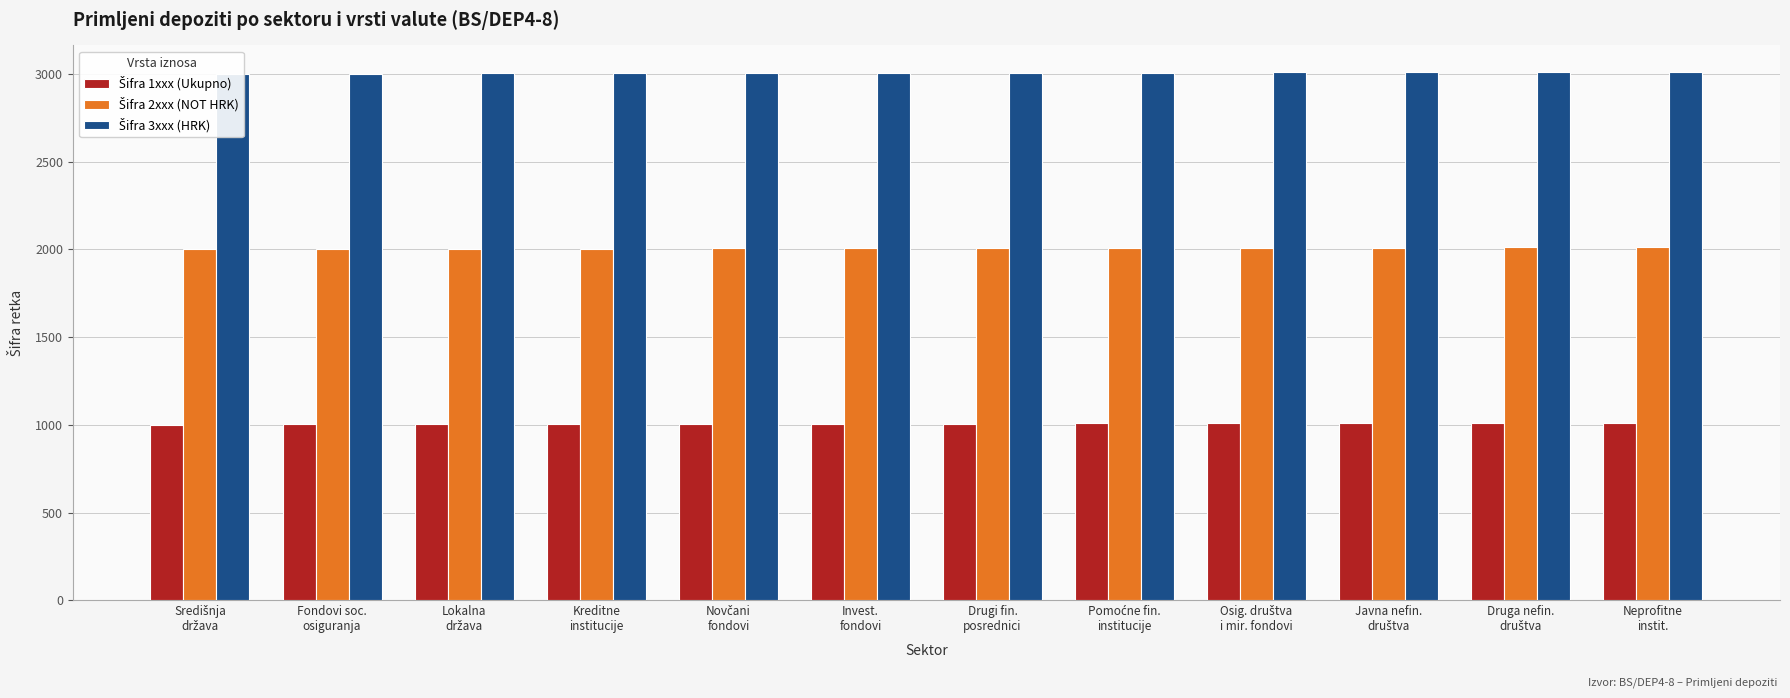

What is the highest value of the Šifra 1xxx (Ukupno) series?

1012